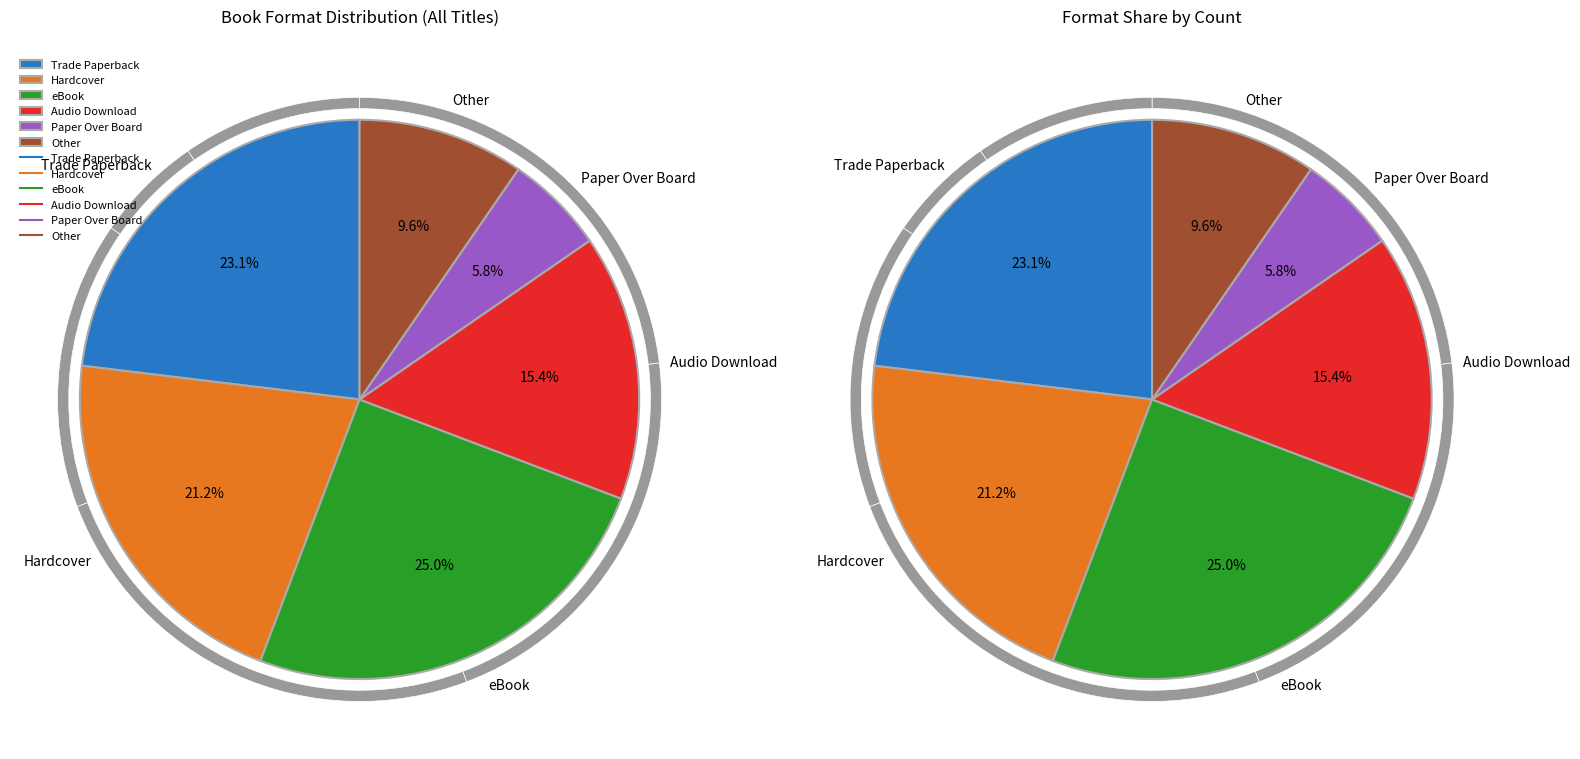

To the nearest percent, what is the combined percentage of Paper Over Board and Trade Paperback?

29%